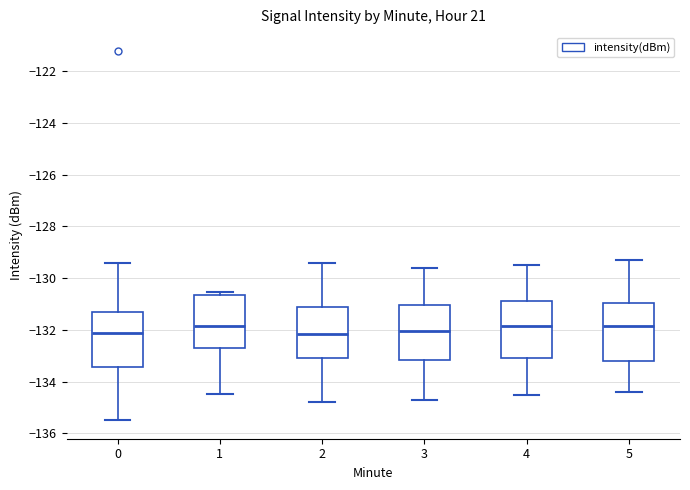

Reading left to right, transcribe this box plot: for each box, give where its median line is, the range the box spans, and where its two whiskers end, as read against the y-axis. The values are not printed on the chart, so give them approximately, as read against the axis.

0: median -132.0, box -133.4 to -131.4, whiskers -135.4 to -129.4
1: median -131.8, box -132.6 to -130.6, whiskers -134.4 to -130.6 (just above the box's upper edge)
2: median -132.2, box -133.0 to -131.2, whiskers -134.8 to -129.4
3: median -132.0, box -133.2 to -131.0, whiskers -134.6 to -129.6
4: median -131.8, box -133.0 to -130.8, whiskers -134.4 to -129.4
5: median -131.8, box -133.2 to -131.0, whiskers -134.4 to -129.2